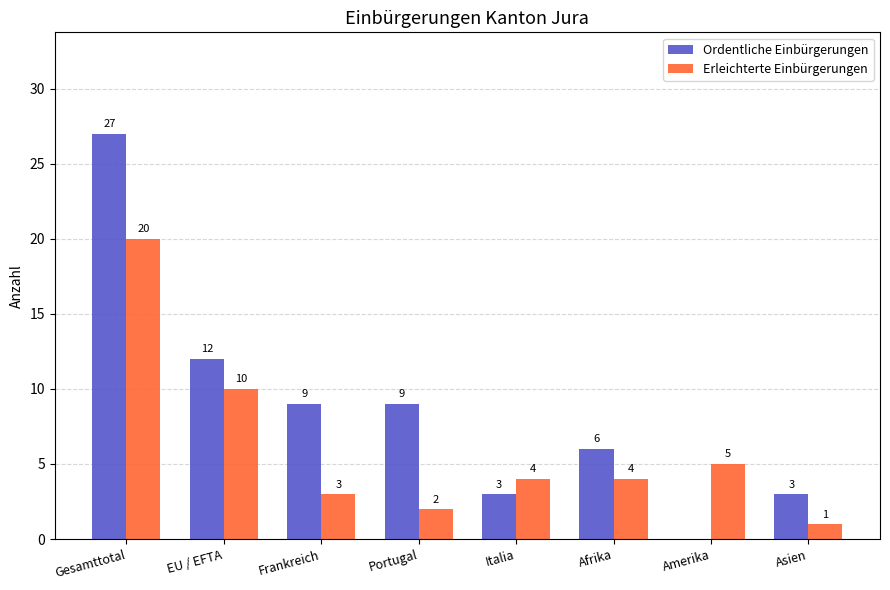

Which series has the largest total across all categories?

Ordentliche Einbürgerungen